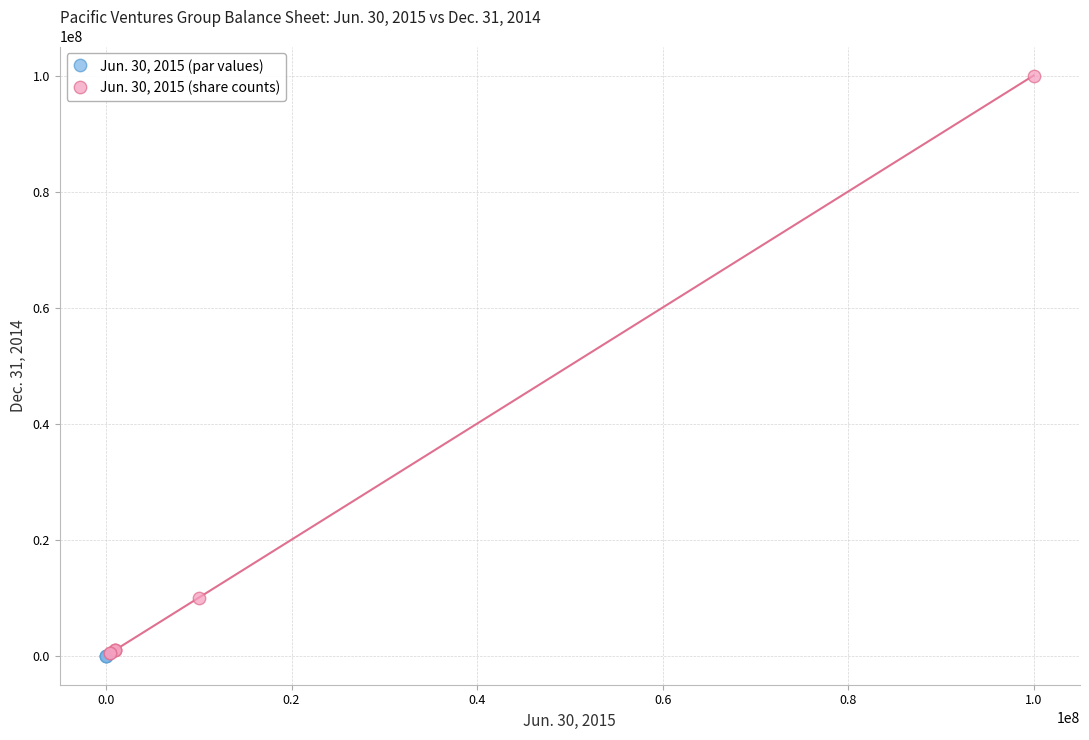

Which series contains the highest Y value?

Jun. 30, 2015 (share counts)